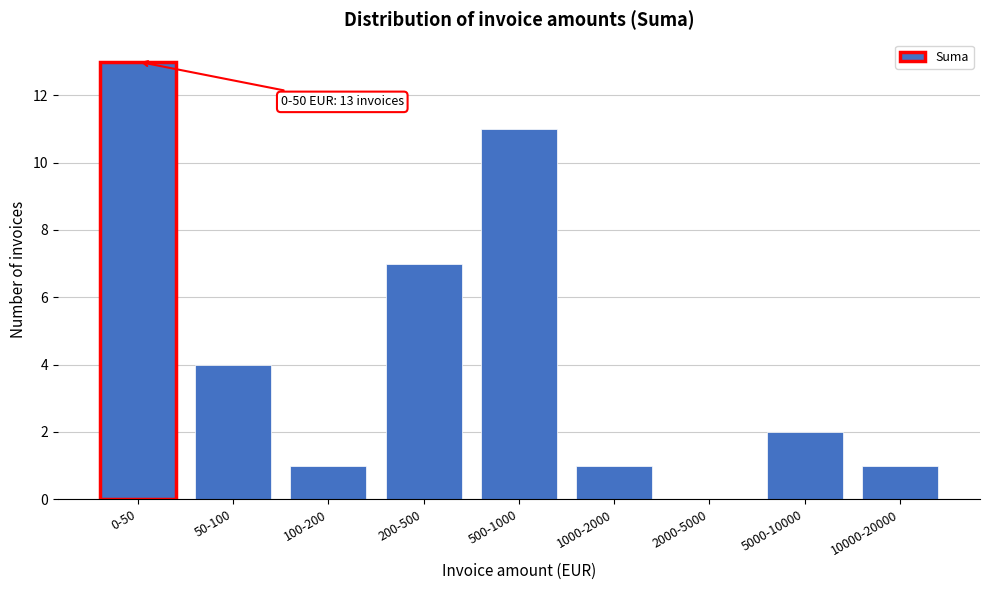

Reading left to right, list all the values displayed in this chart.

0-50=13	50-100=4	100-200=1	200-500=7	500-1000=11	1000-2000=1	2000-5000=0	5000-10000=2	10000-20000=1